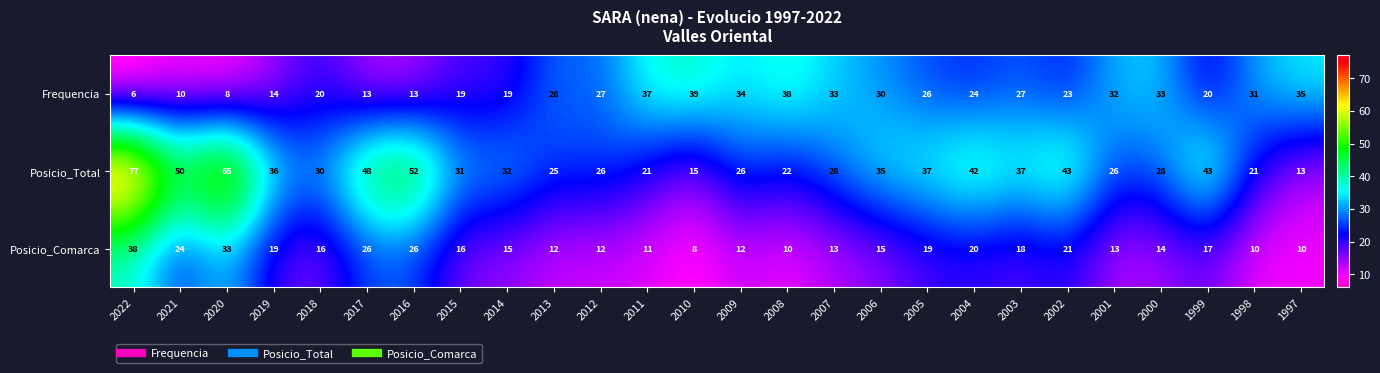

The Posicio_Comarca series shows 12 at 2013. True or false?

True